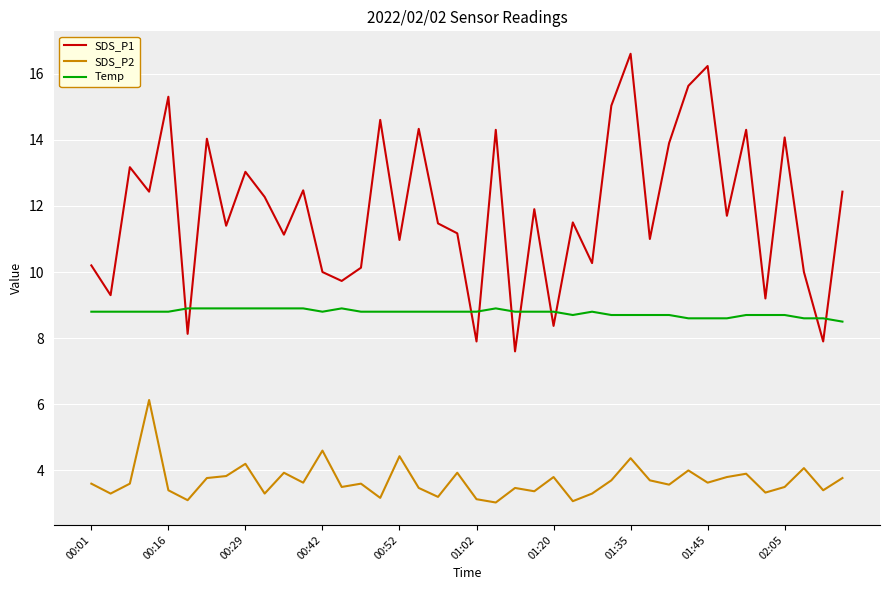

Does the chart display data point markers on the line(s)?

No